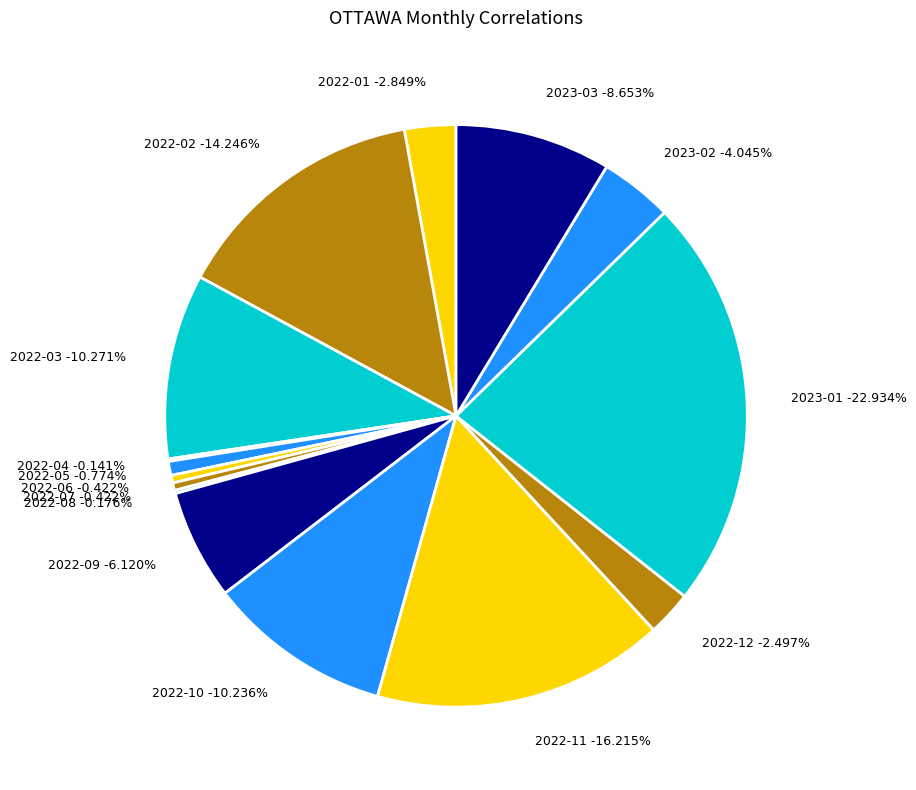

Which category has the biggest portion of the pie?

2023-01